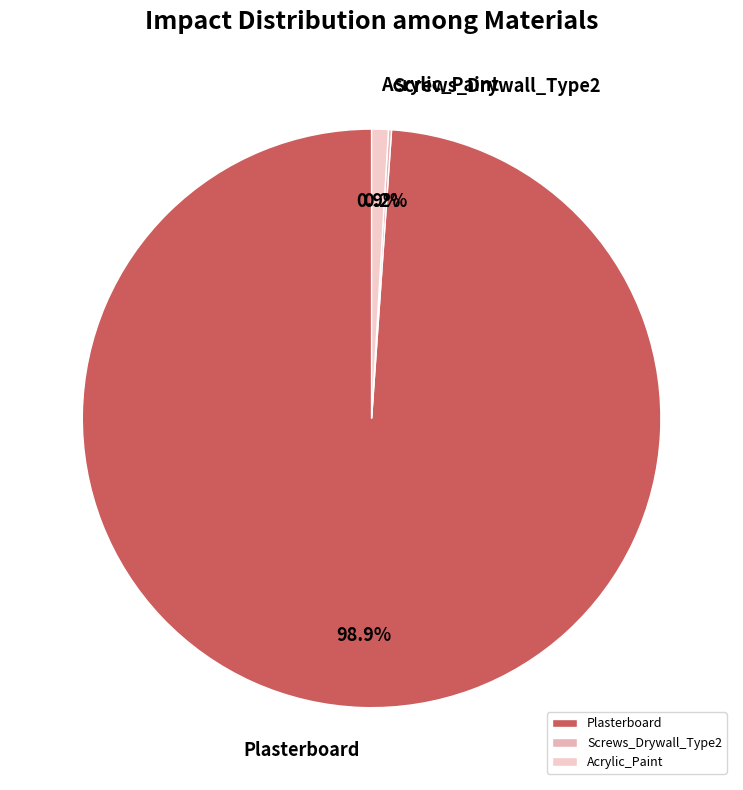

What is the majority slice?

Plasterboard